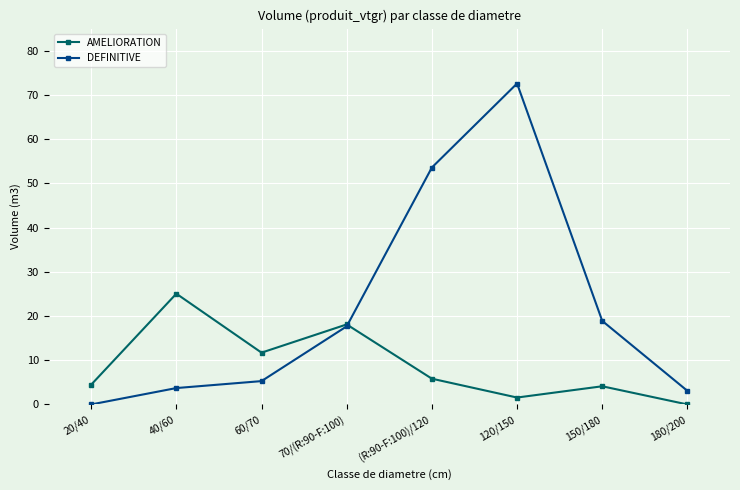

Reading left to right, transcribe all the data shown in this chart.

AMELIORATION: 20/40=4.5	40/60=25.1	60/70=11.7	70/(R:90-F:100)=18.1	(R:90-F:100)/120=5.8	120/150=1.6	150/180=4.1	180/200=0.0
DEFINITIVE: 20/40=0.0	40/60=3.7	60/70=5.3	70/(R:90-F:100)=17.7	(R:90-F:100)/120=53.6	120/150=72.6	150/180=18.9	180/200=3.1